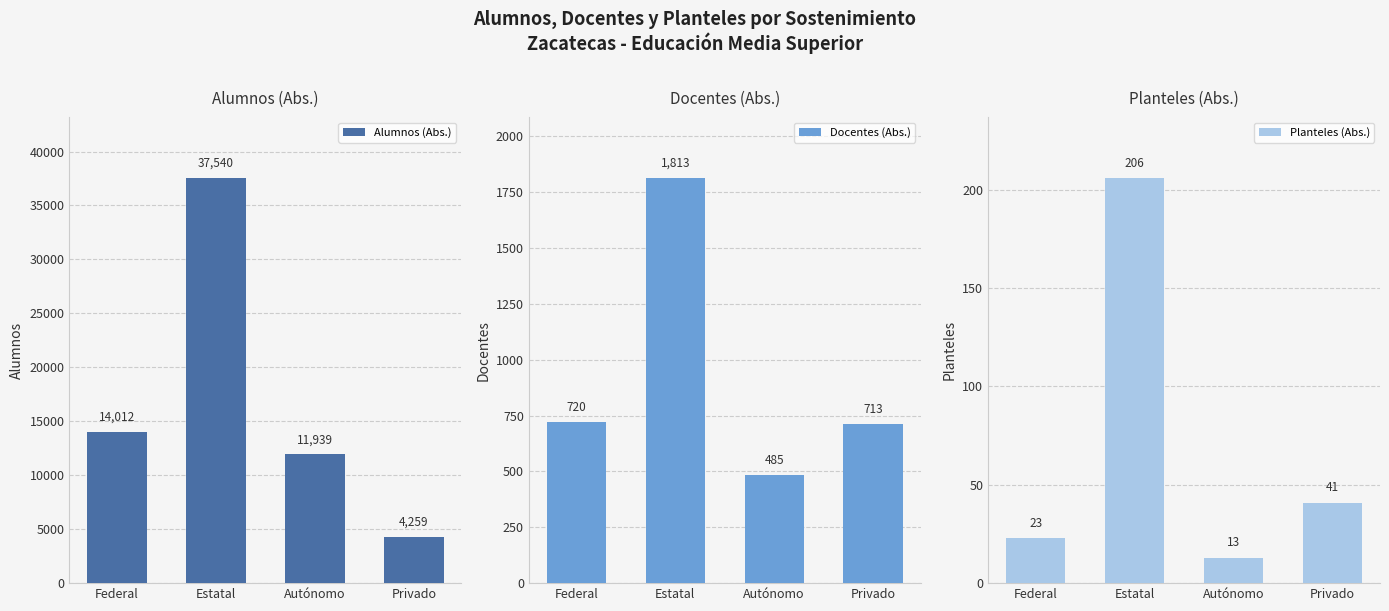

What is the average value of the Planteles (Abs.) series?

71